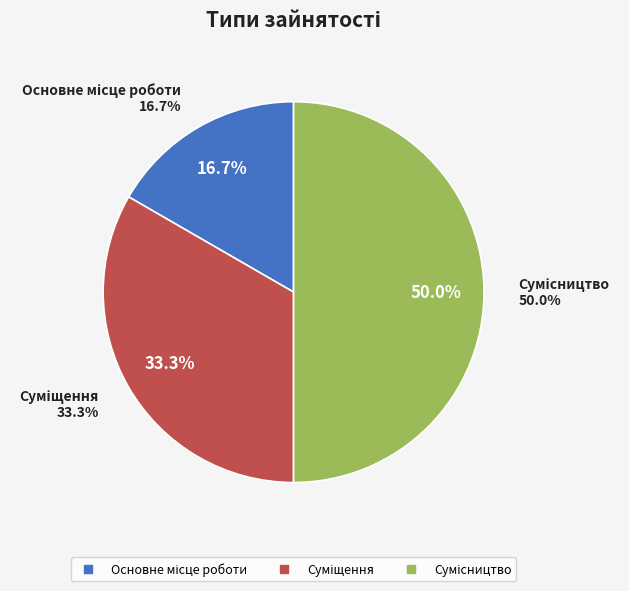

Which slice is the smallest?

Основне місце роботи